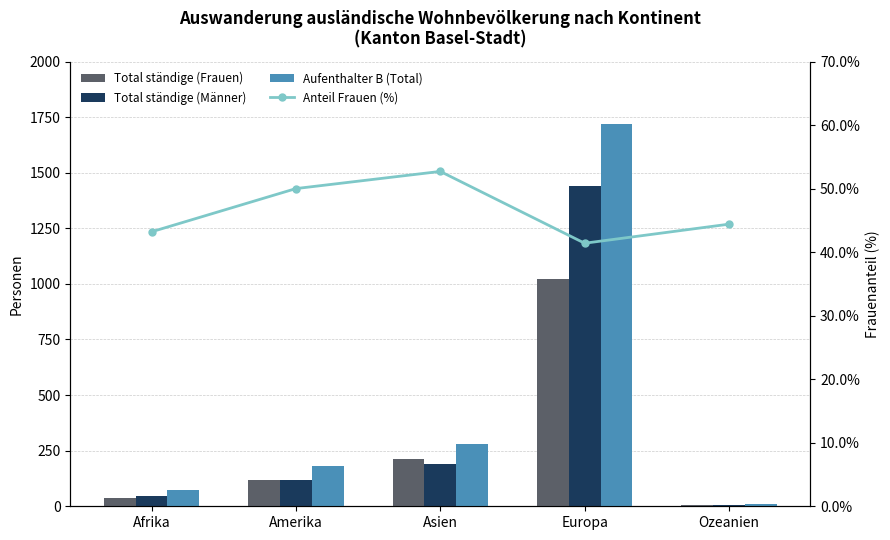

Reading right to left, extract all data points from this chart.

Total ständige (Frauen): 4.0	1020.0	213.0	116.0	35.0
Total ständige (Männer): 5.0	1442.0	191.0	116.0	46.0
Aufenthalter B (Total): 8.0	1721.0	279.0	183.0	74.0
Anteil Frauen (%): 44.4	41.4	52.7	50.0	43.2